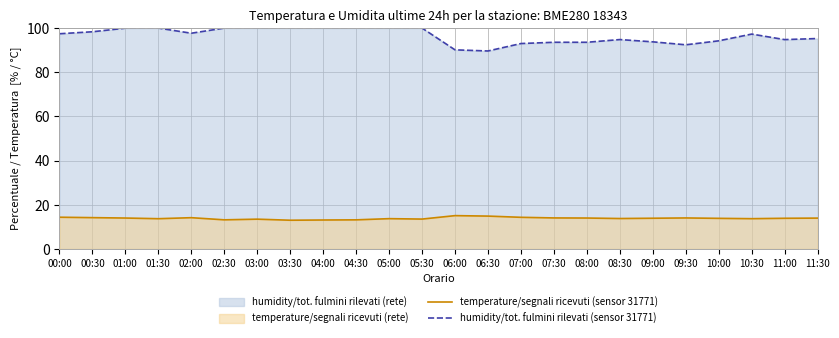

How many categories are shown in the chart?

24